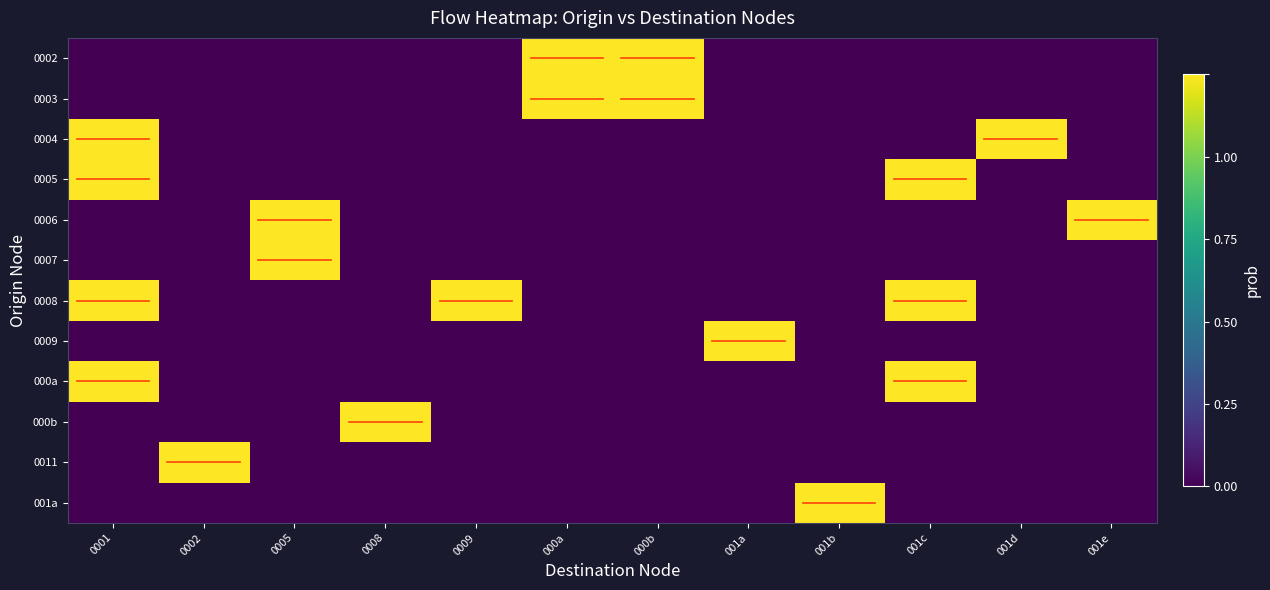

At which category does the chart reach its peak across all series?

000a